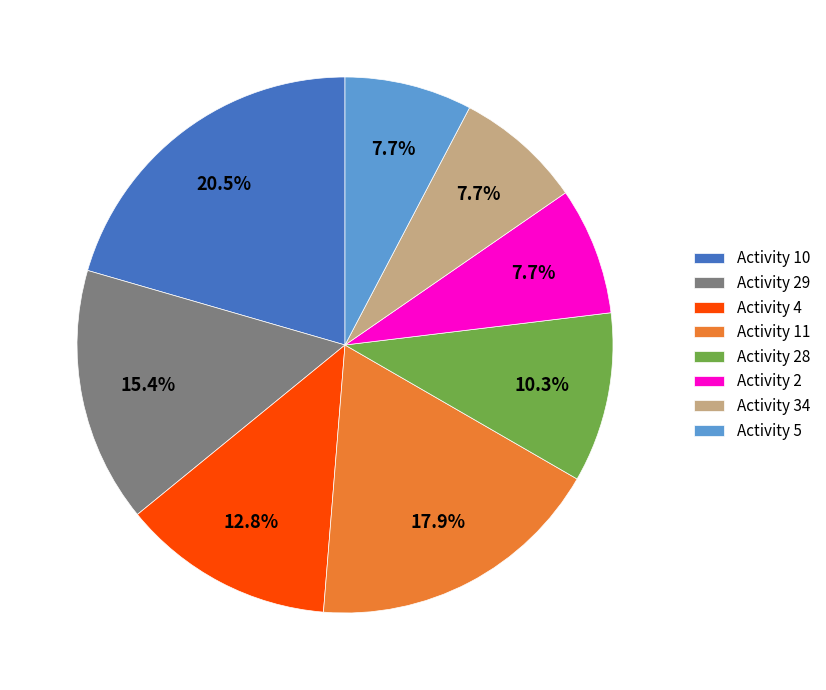

Combined, do Activity 28 and Activity 5 account for over 50%?

No